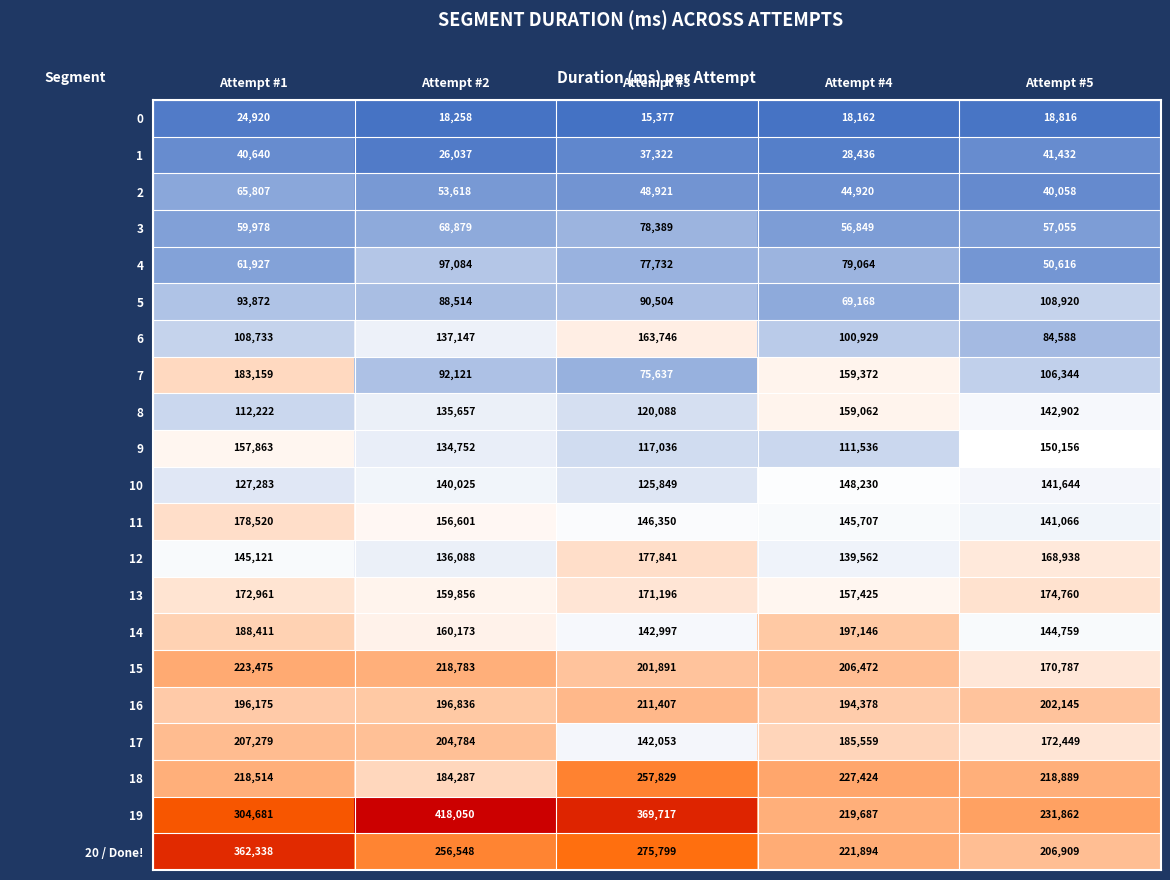

Which series has the largest range (max minus min)?

19